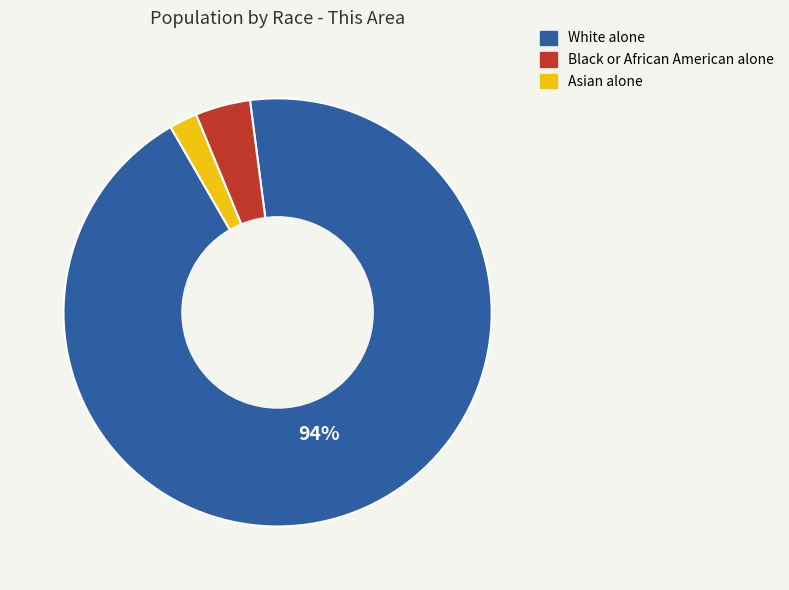

How many slices are in this pie chart?

3